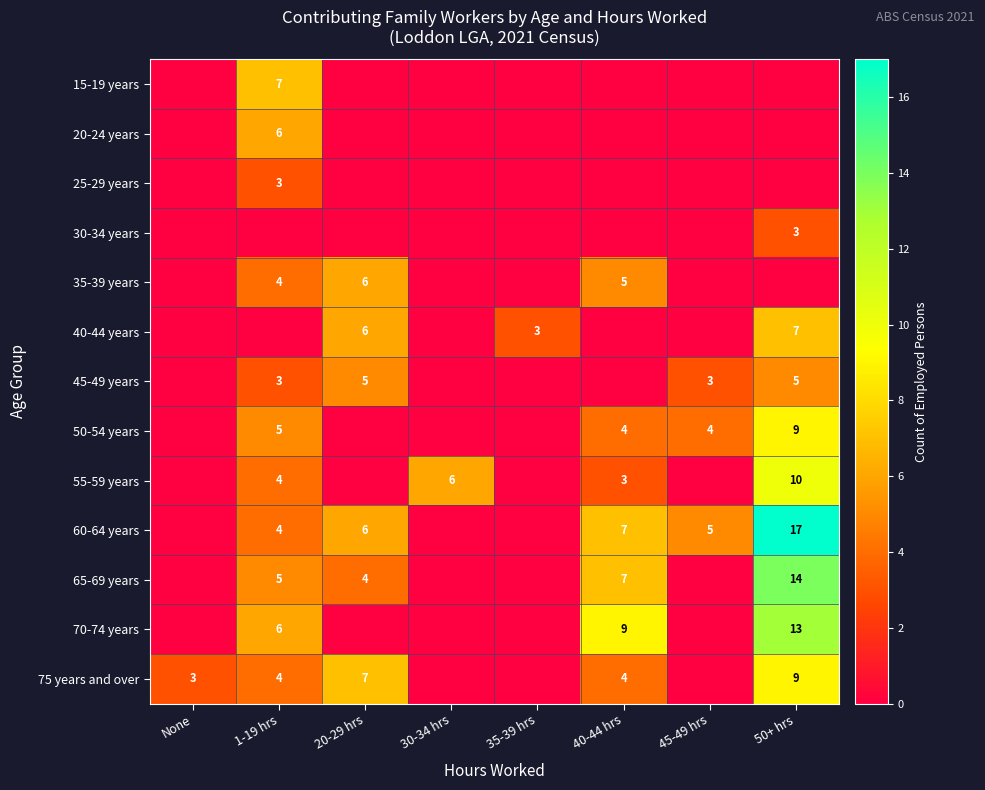

The value of 55-59 years at 30-34 hrs is 6. True or false?

True